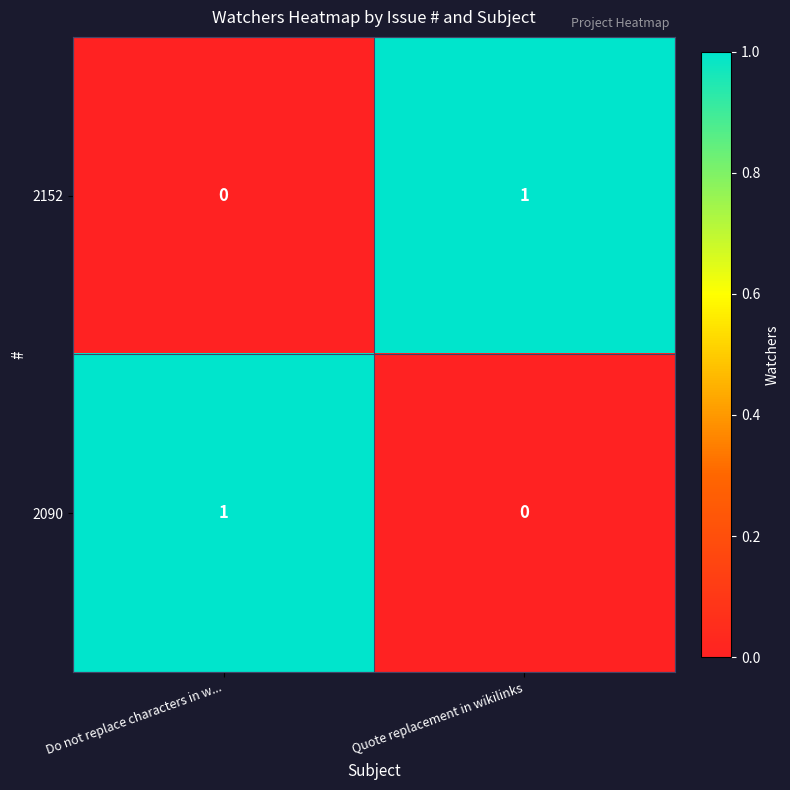

Reading left to right, extract all data points from this chart.

2152: 0	1
2090: 1	0